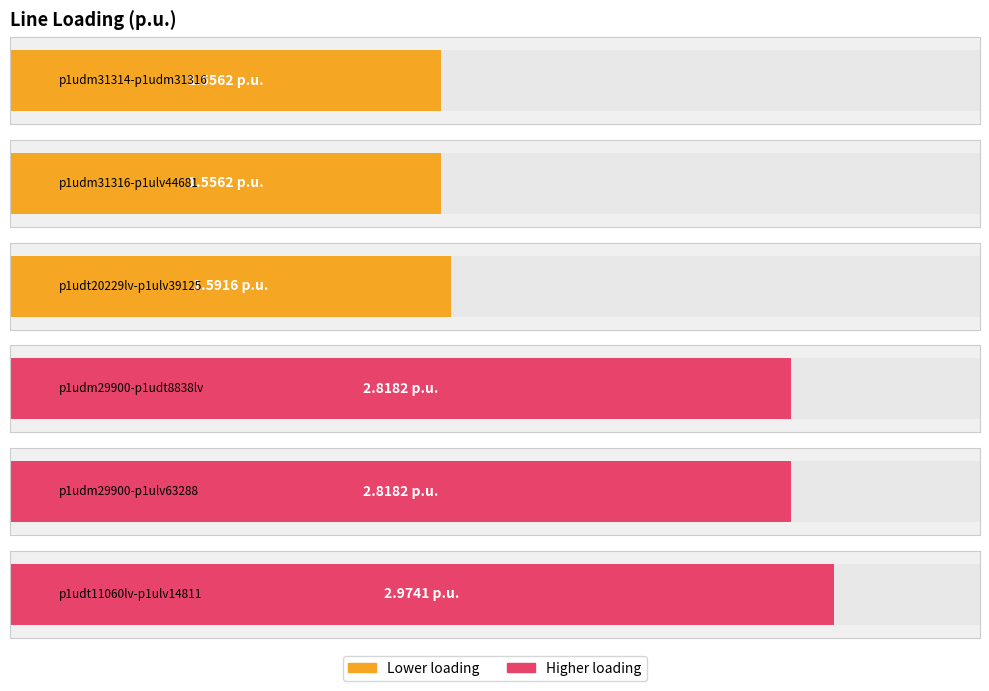

Count the values in the range 1 to 2.

3